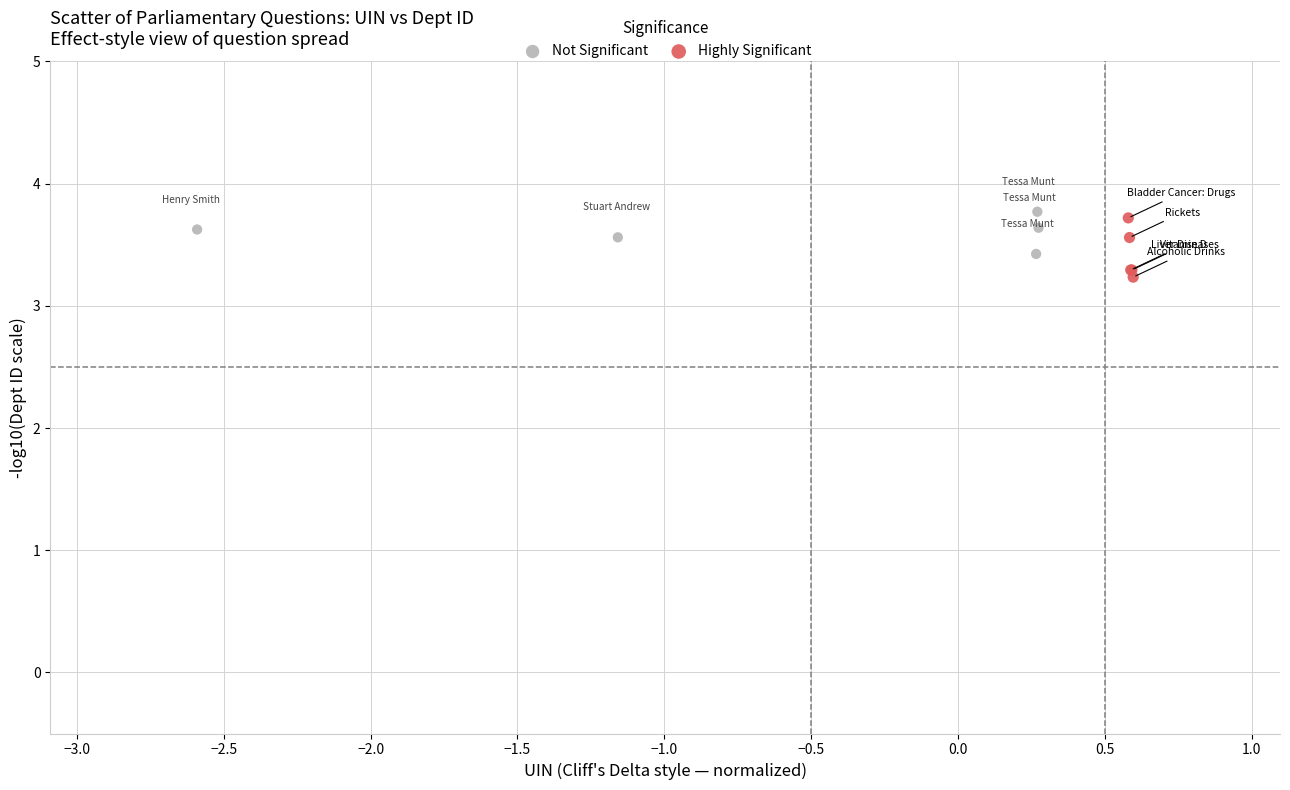

Which series contains the highest Y value?

Not Significant